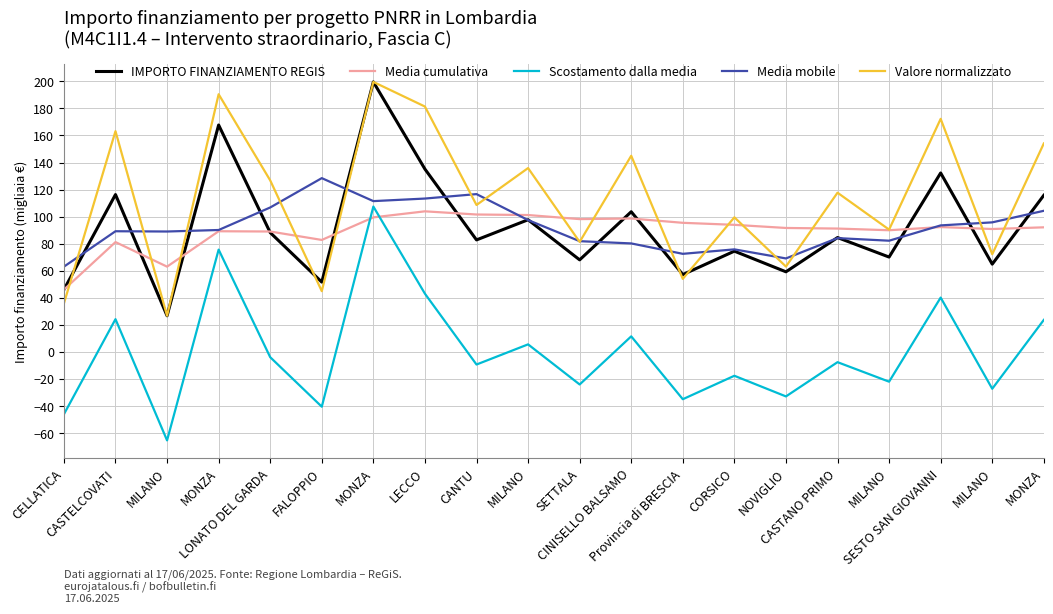

What are all the series names shown in the legend?

IMPORTO FINANZIAMENTO REGIS, Media cumulativa, Scostamento dalla media, Media mobile, Valore normalizzato